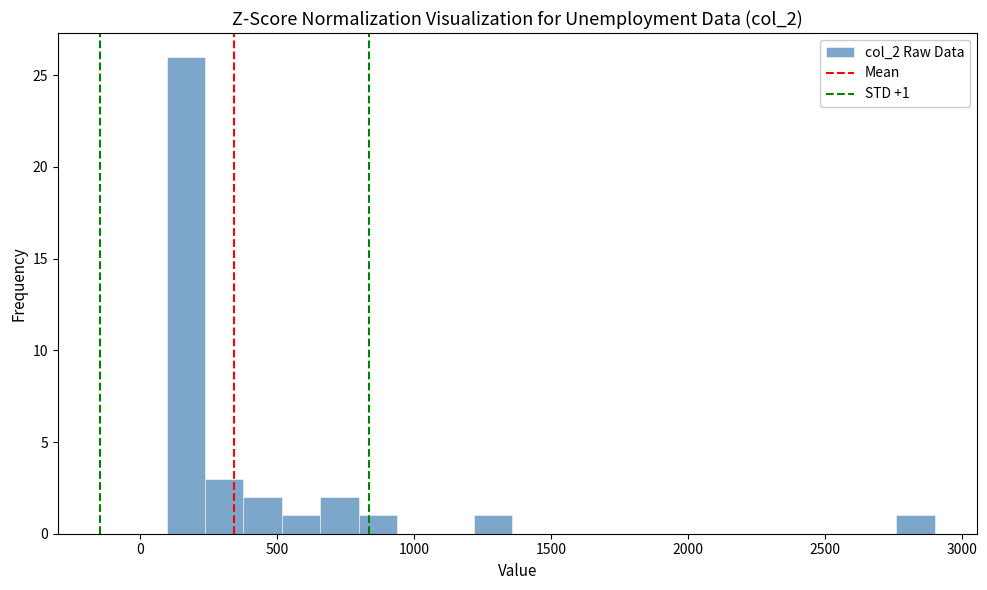

Read against the x-axis, roughly where is the centre of the tallest bar?

150